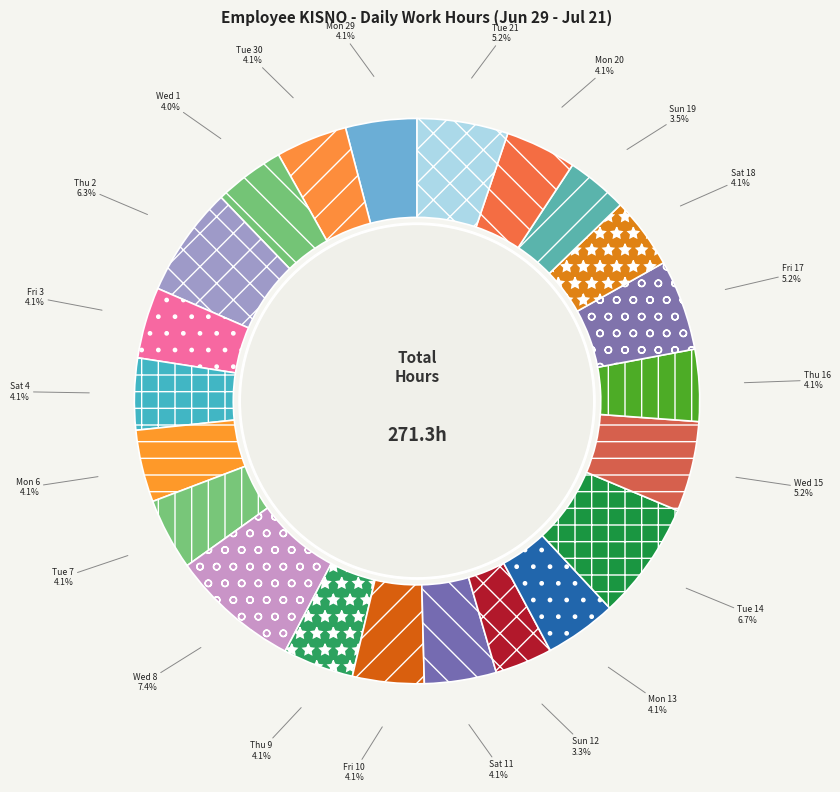

Does Fri 10 represent more than half of the total?

No